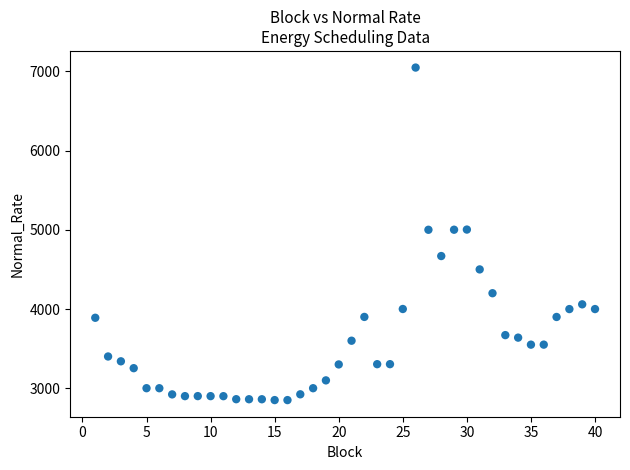

What is the range of Y values (max minus min)?

4199.1